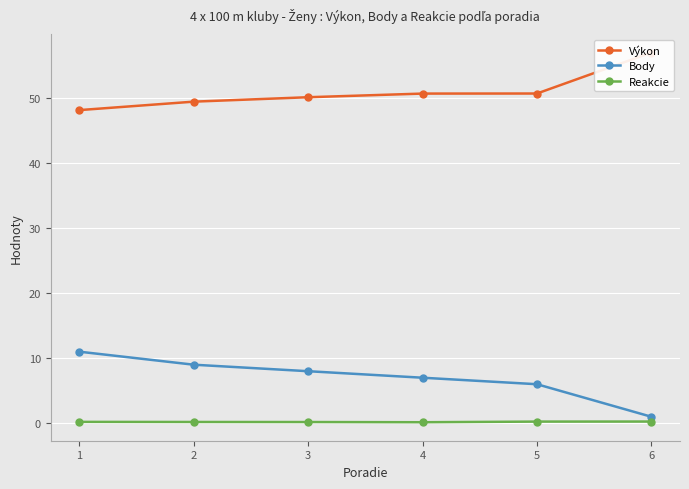

In Reakcie, how many points are lower than both neighbors (excluding endpoints)?

1